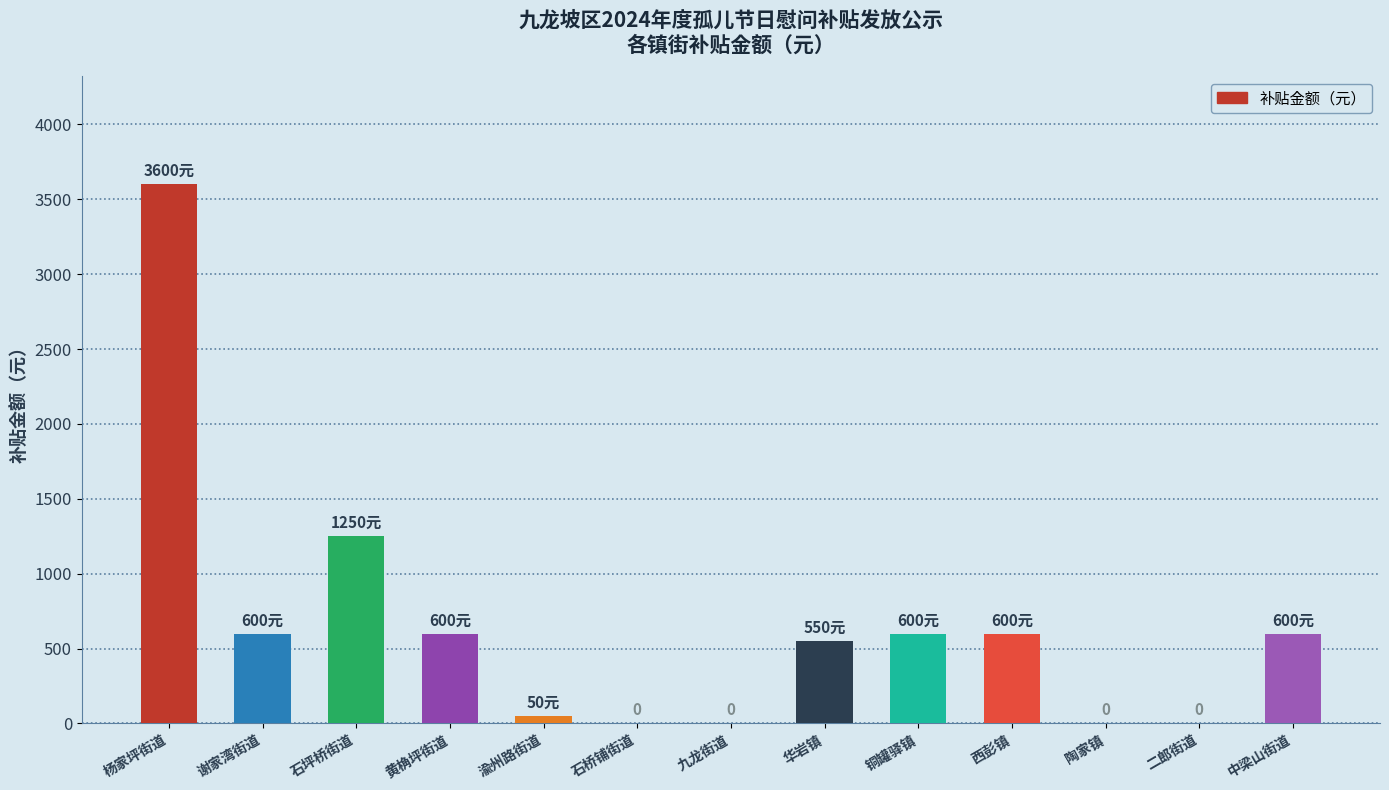

Between 铜罐驿镇 and 石坪桥街道, which is larger?

石坪桥街道